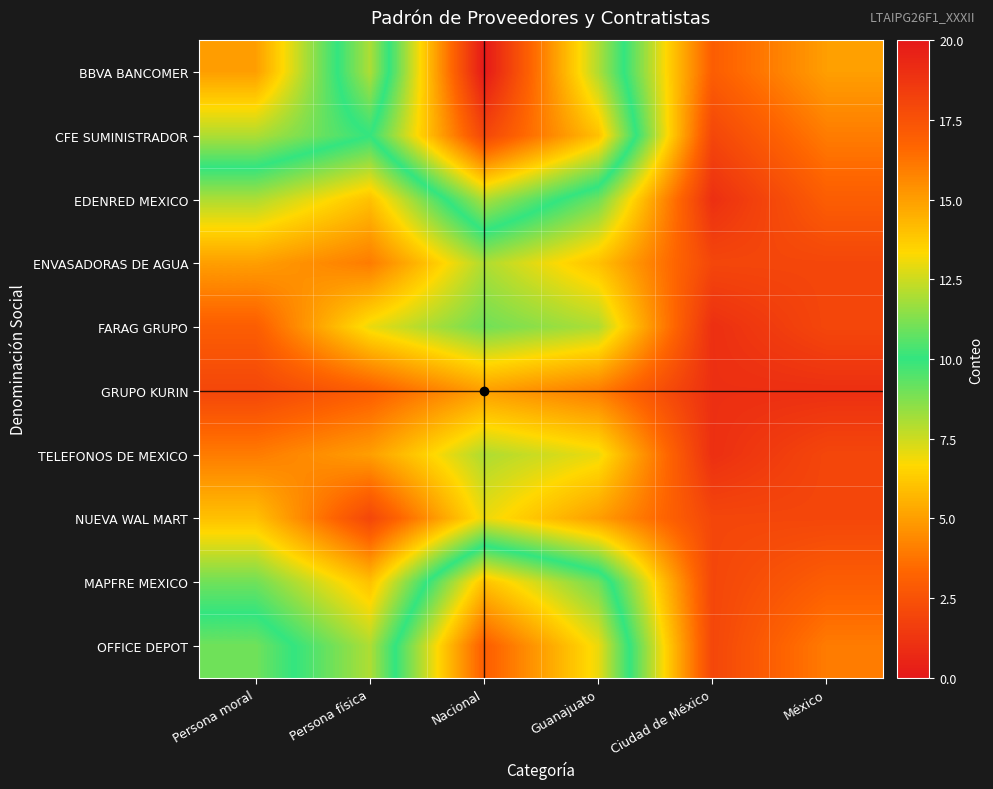

Which label corresponds to the smallest value in the chart?

Ciudad de México